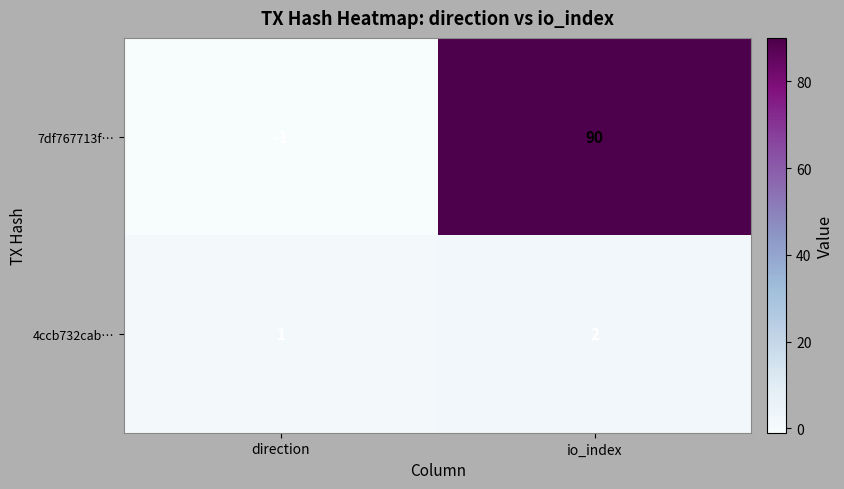

What is the maximum value shown in the chart?

90